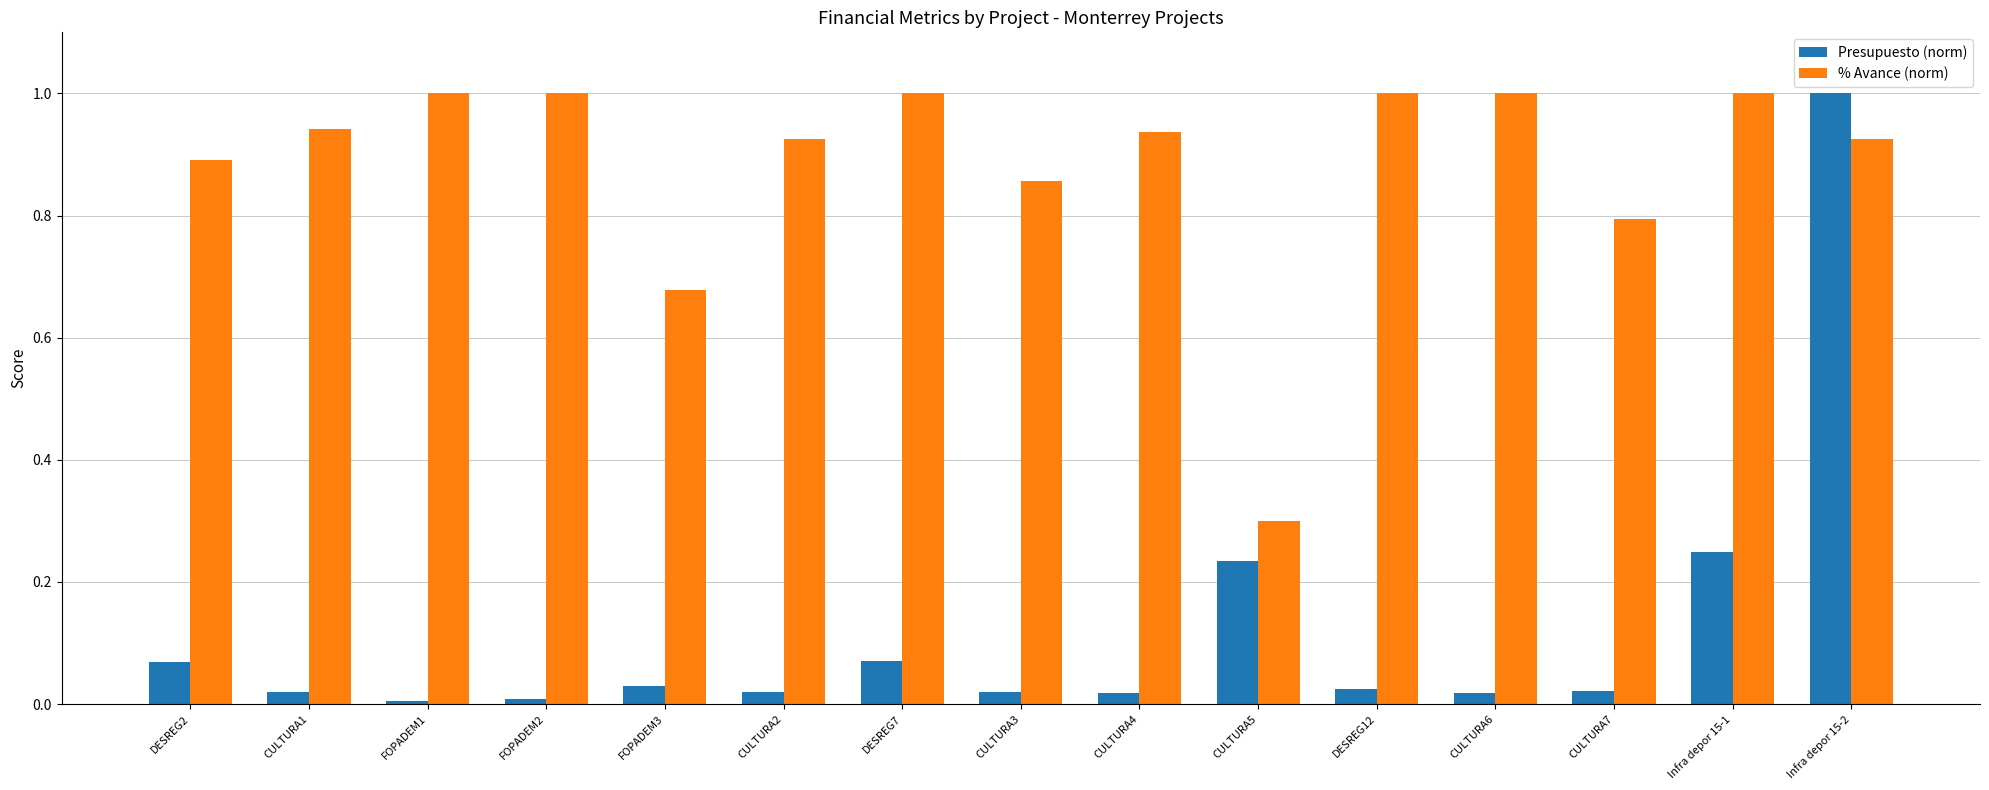

At CULTURA1, list the series in order from largest to smallest.

% Avance (norm), Presupuesto (norm)